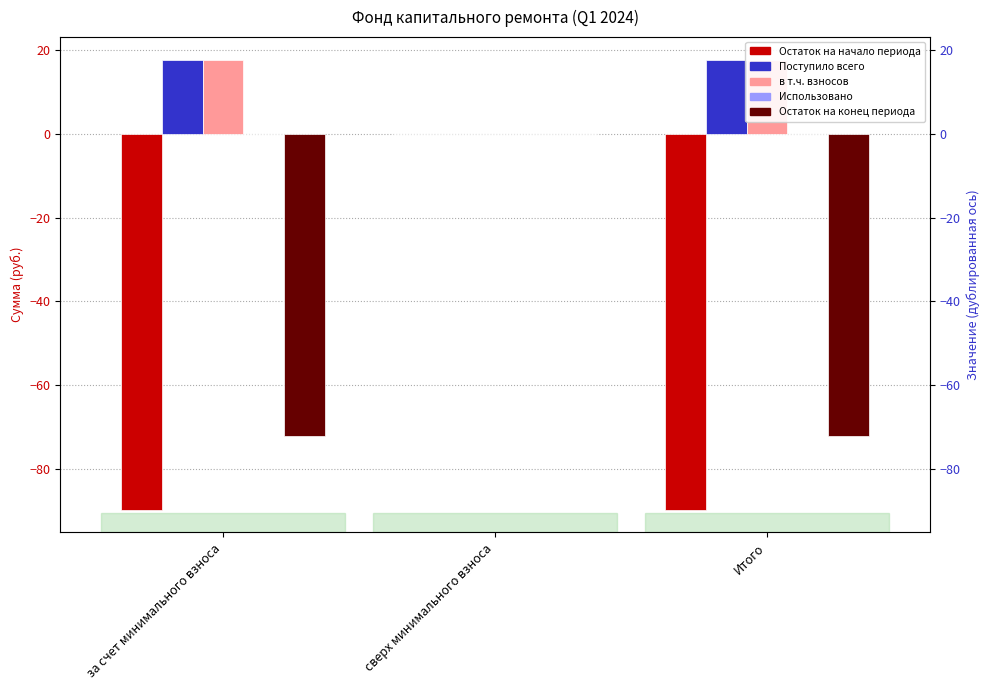

How many data points in Остаток на конец периода are less than -72?

2